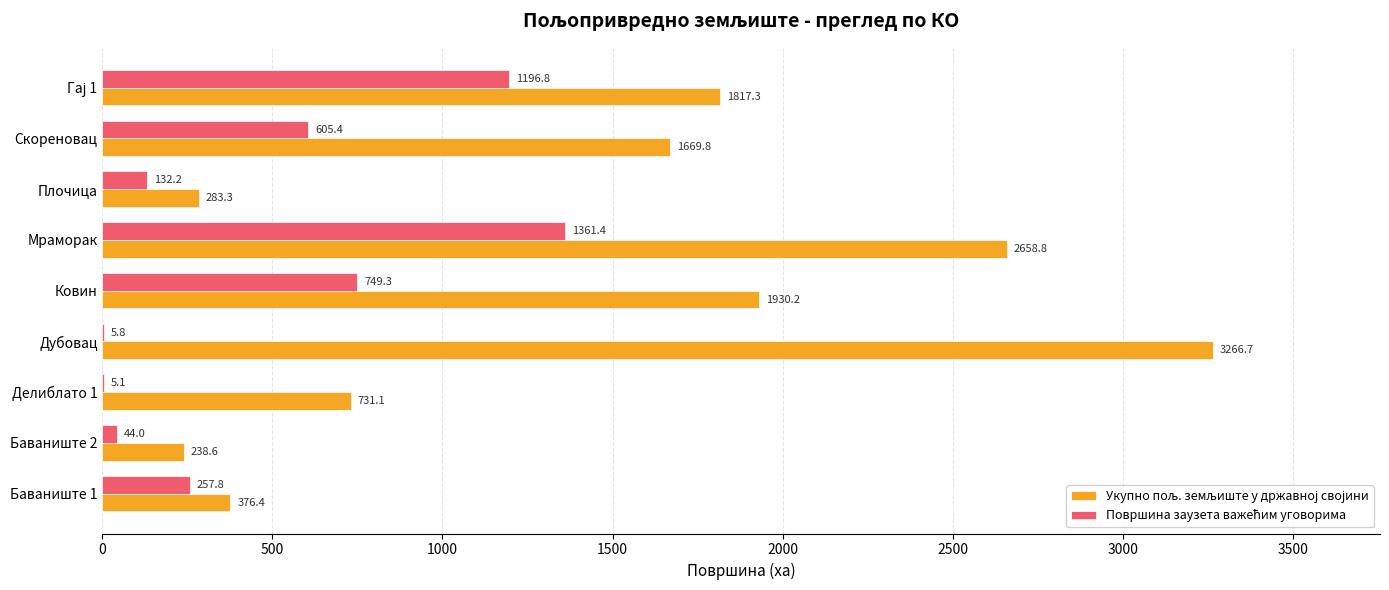

At which category is the sum across all series the highest?

Мраморак